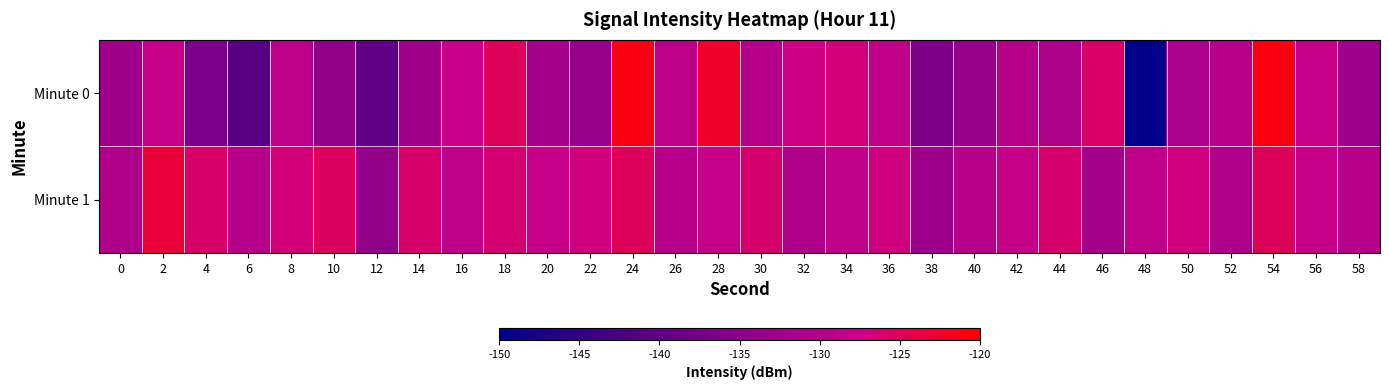

Which series has the largest range (max minus min)?

Minute 0